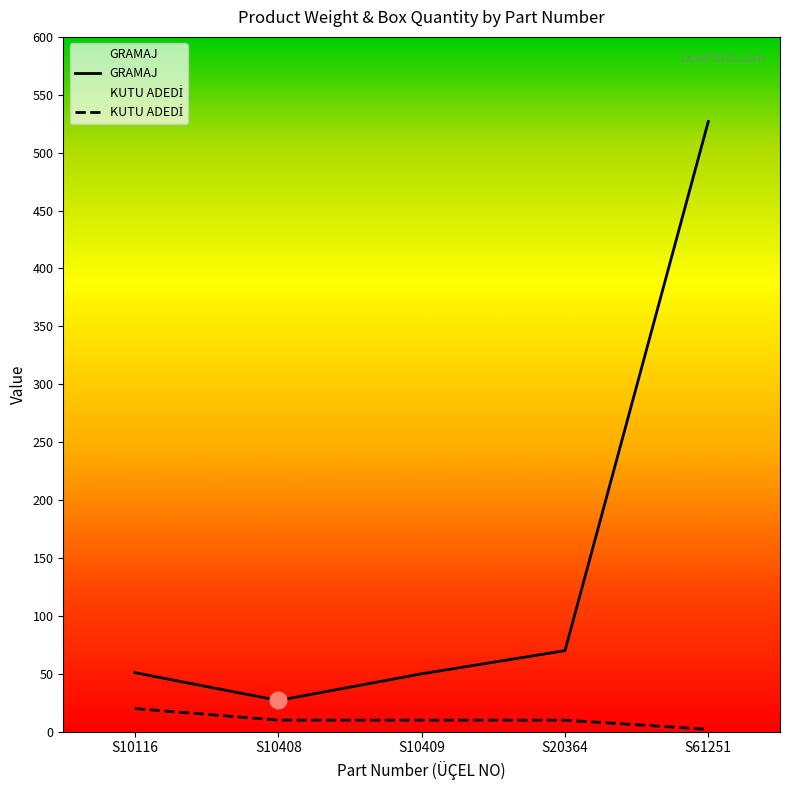

The GRAMAJ series shows 154 at S61251. True or false?

False